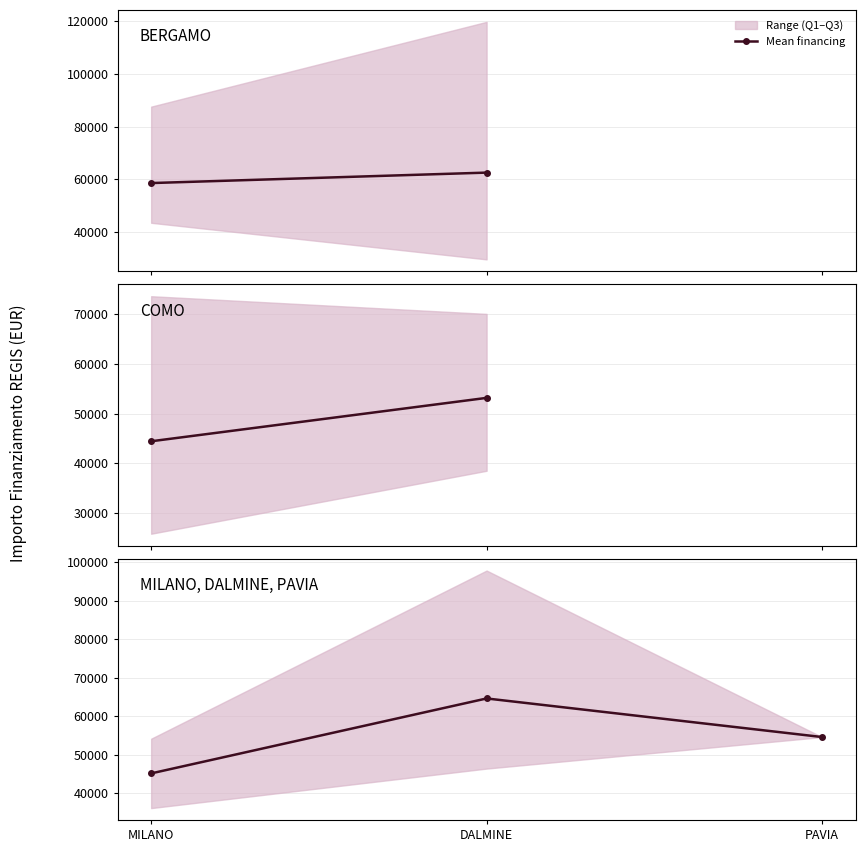

Which label corresponds to the smallest value in the chart?

MILANO